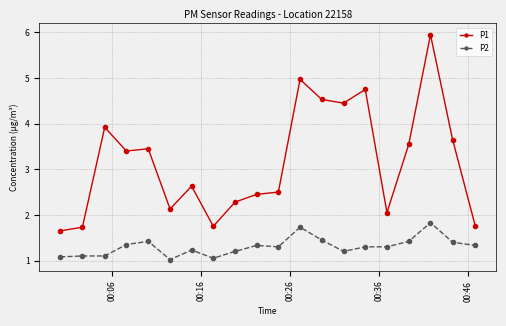

What is the value of the P1 point at the 12th from the left?

5.0